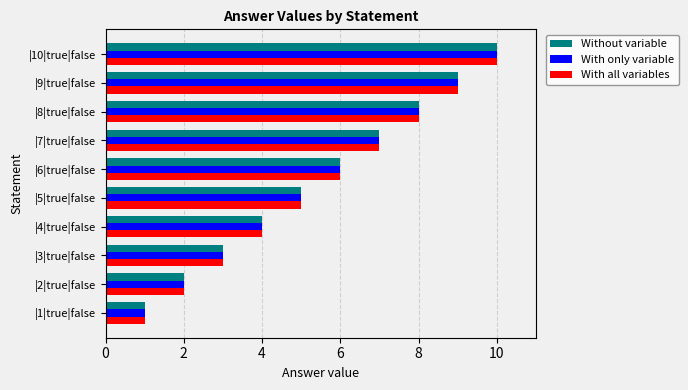

What is the sum of all With all variables values?

55